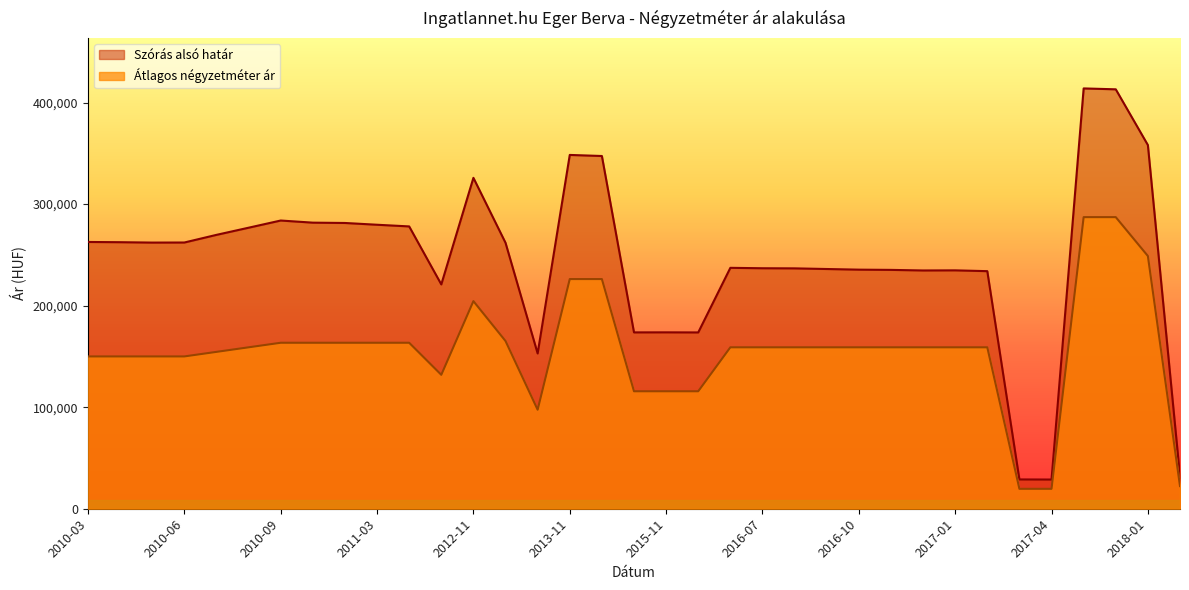

Where is Átlagos négyzetméter ár nearest to the value 153393?

2010-07